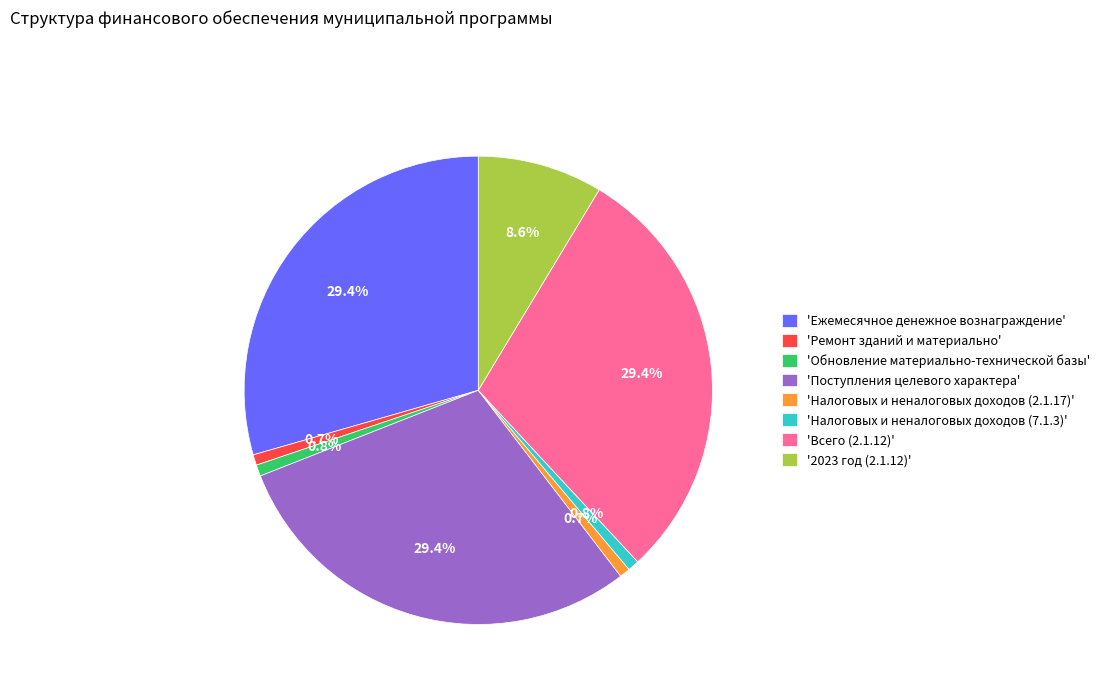

Approximately how many times larger is the value at 'Поступления целевого характера' compared to '2023 год (2.1.12)'?

3.4